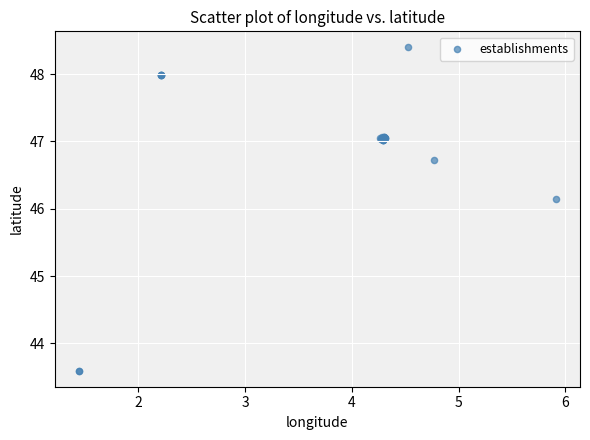

What Y value in the scatter plot is closest to 45?

46.1